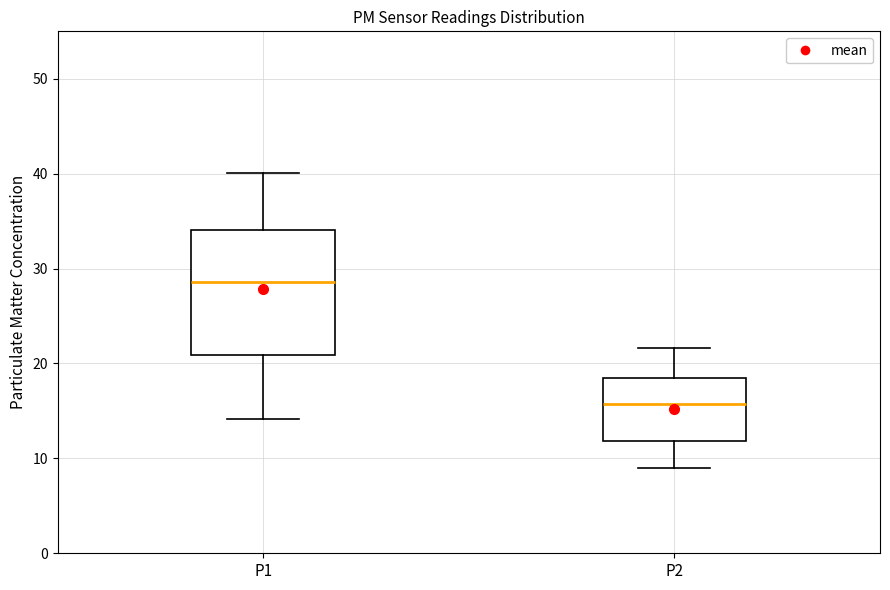

Which box has the lowest median line?

P2